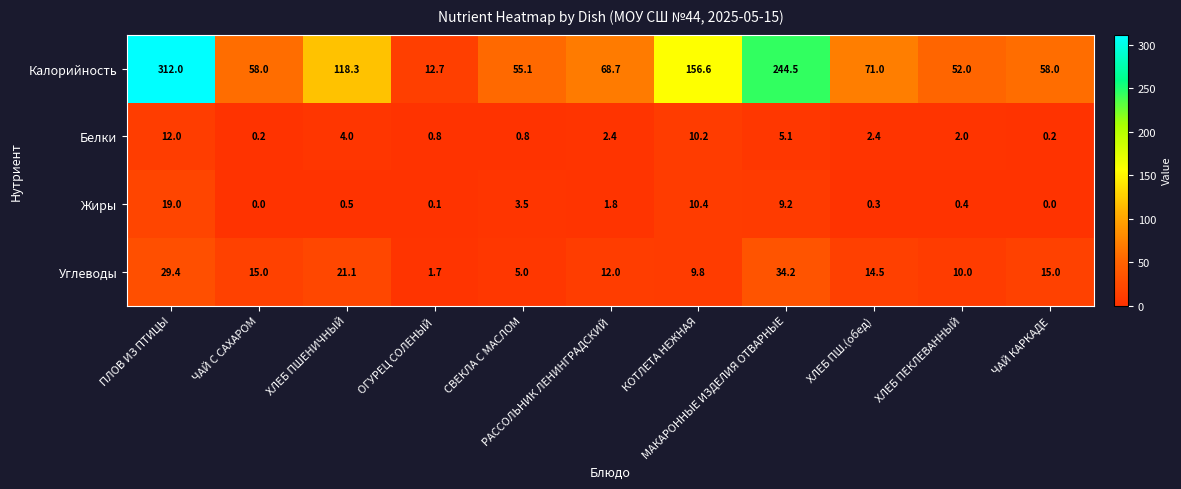

Which series changed the most between ПЛОВ ИЗ ПТИЦЫ and РАССОЛЬНИК ЛЕНИНГРАДСКИЙ?

Калорийность